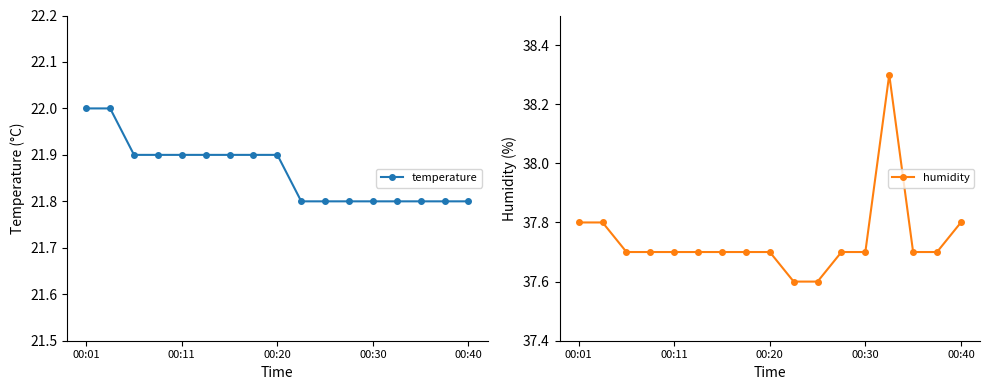

Which has a higher value, 7 or 5?

7